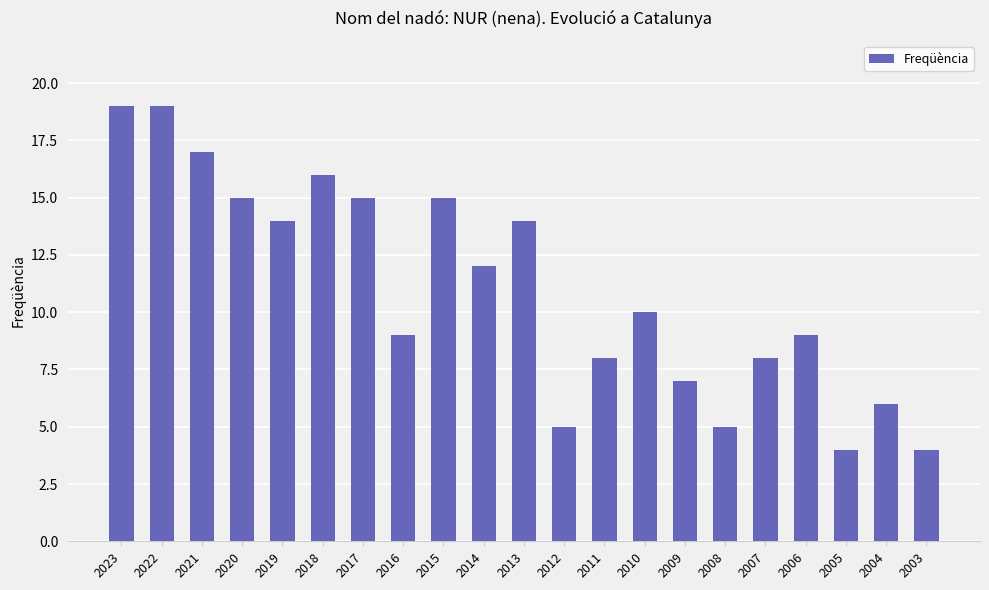

Does the chart contain any negative values?

No